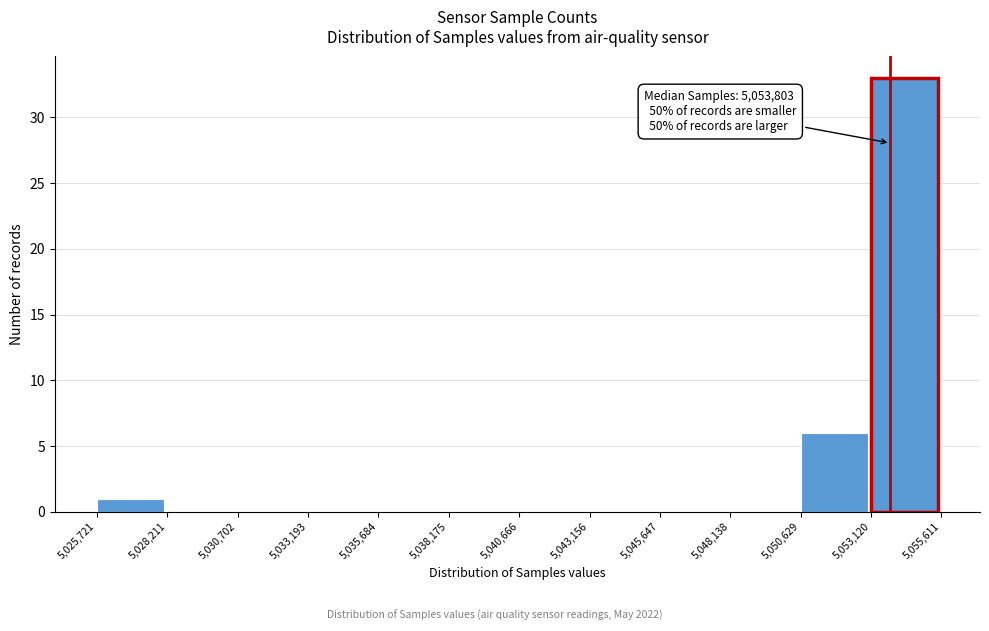

Over which range of the x-axis is the bar tallest?

5,053,120 to 5,055,611